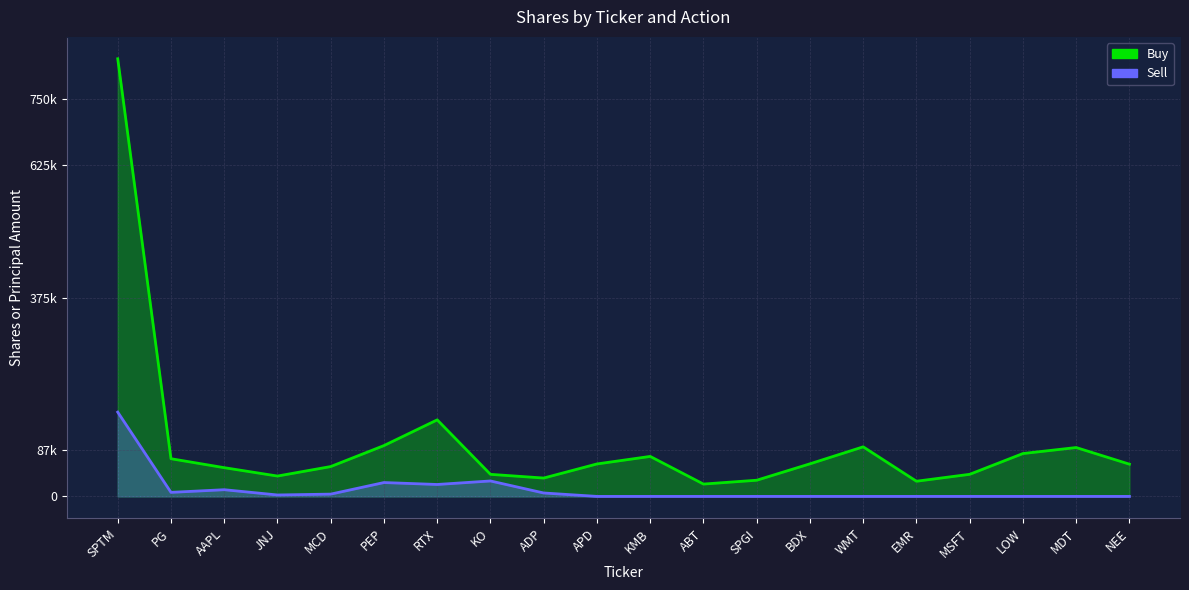

What value does the Buy series have at WMT?

93565